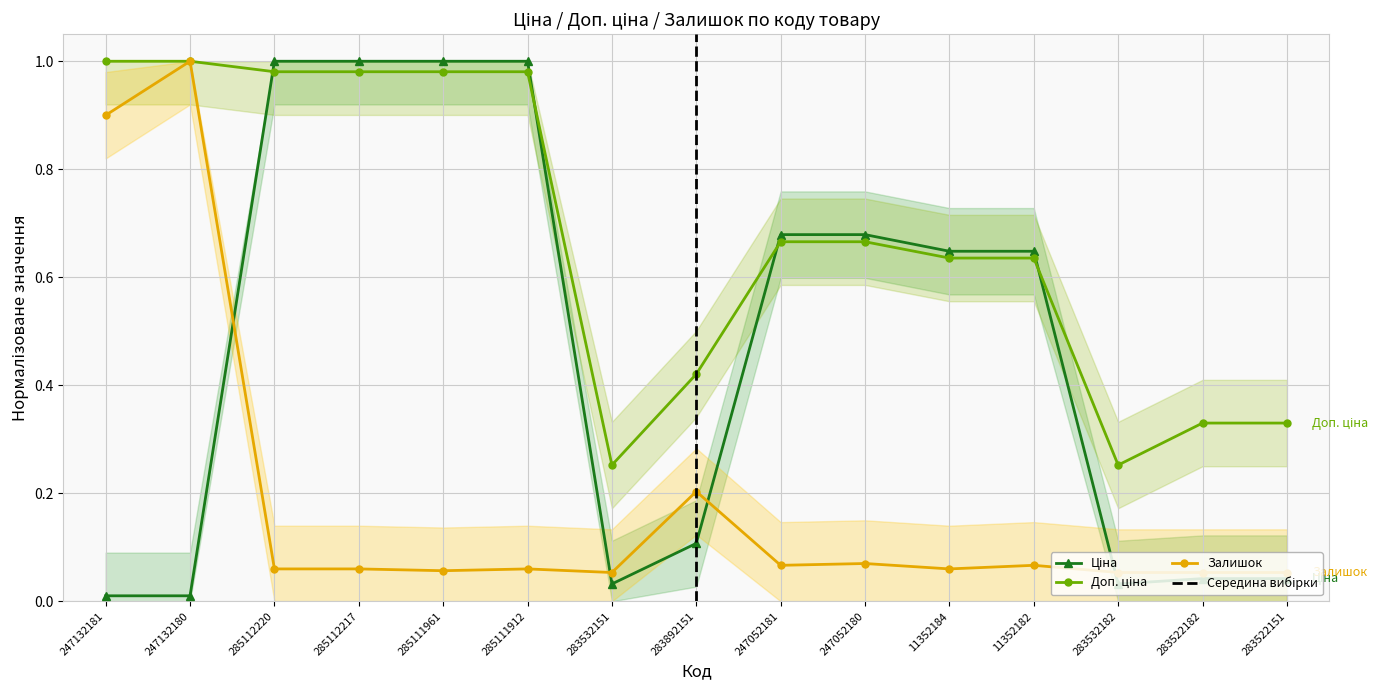

Reading left to right, list all the values displayed in this chart.

Ціна: 0.0	0.0	1.0	1.0	1.0	1.0	0.0	0.1	0.7	0.7	0.6	0.6	0.0	0.0	0.0
Доп. ціна: 1.0	1.0	1.0	1.0	1.0	1.0	0.3	0.4	0.7	0.7	0.6	0.6	0.3	0.3	0.3
Залишок: 0.9	1.0	0.1	0.1	0.1	0.1	0.1	0.2	0.1	0.1	0.1	0.1	0.1	0.1	0.1